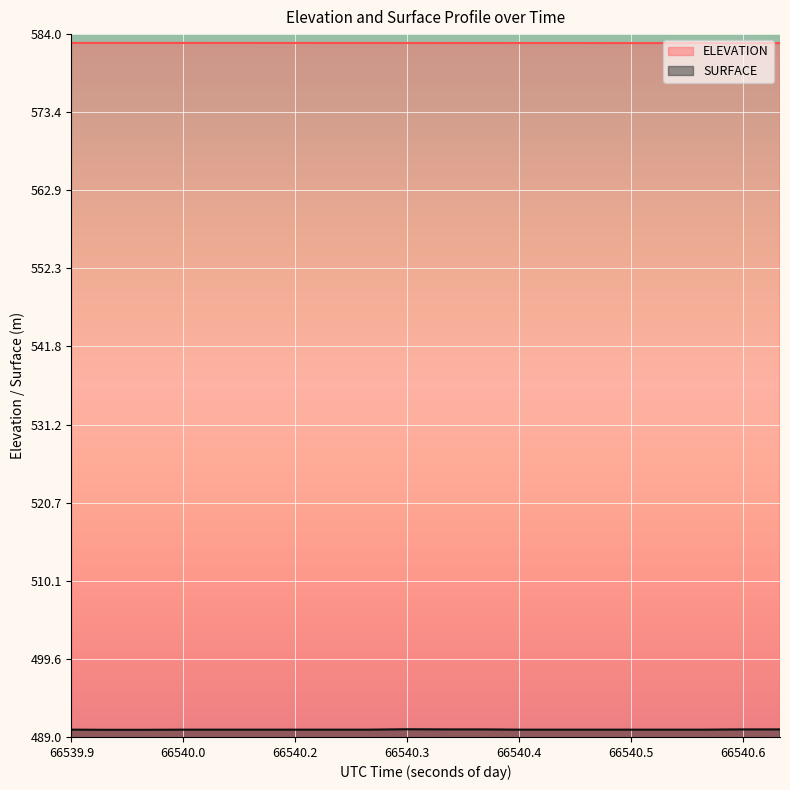

Reading left to right, list all the values displayed in this chart.

ELEVATION: 582.8	582.8	582.8	582.8	582.8	582.8	582.8	582.8	582.8	582.8	582.8	582.8	582.8	582.8	582.8	582.8	582.8	582.8	582.8	582.8
SURFACE: 490.0	490.0	490.0	490.0	490.0	490.0	490.0	490.0	490.0	490.0	490.0	490.0	490.0	490.0	490.0	490.0	490.0	490.0	490.0	490.0